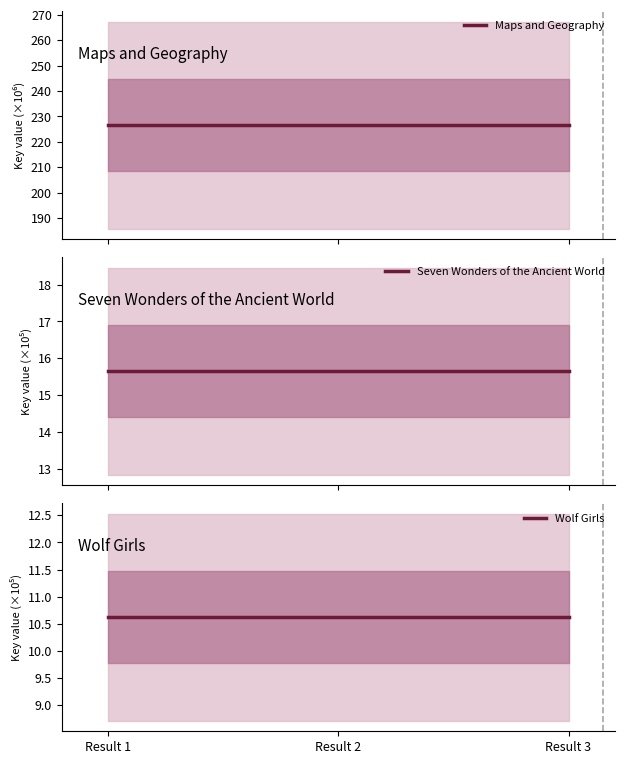

What is the average value of the Maps and Geography series?

226.6